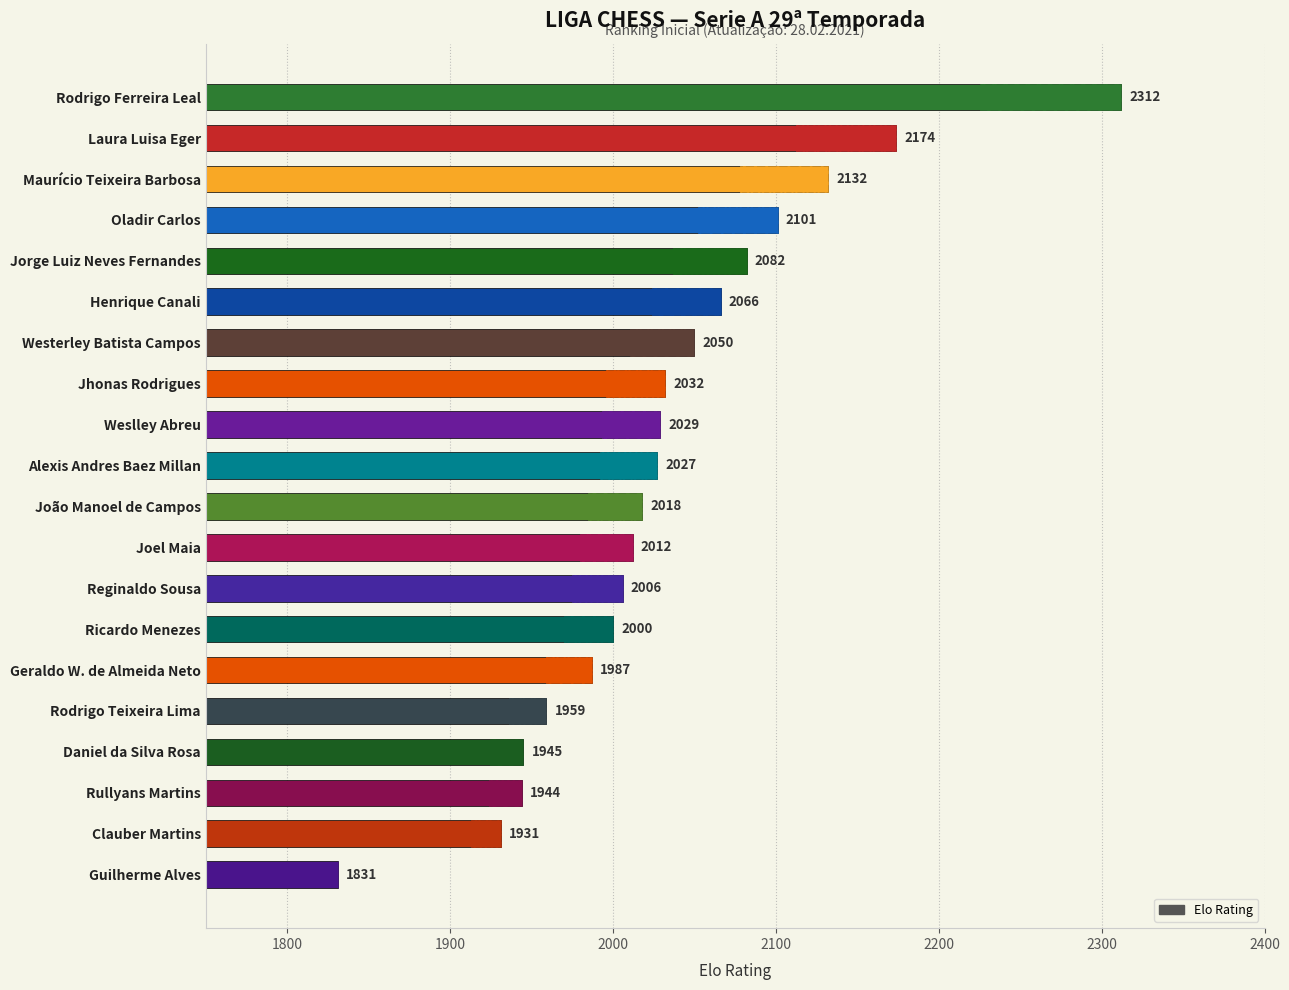

What is the change in value from Joel Maia to Geraldo W. de Almeida Neto?

-25